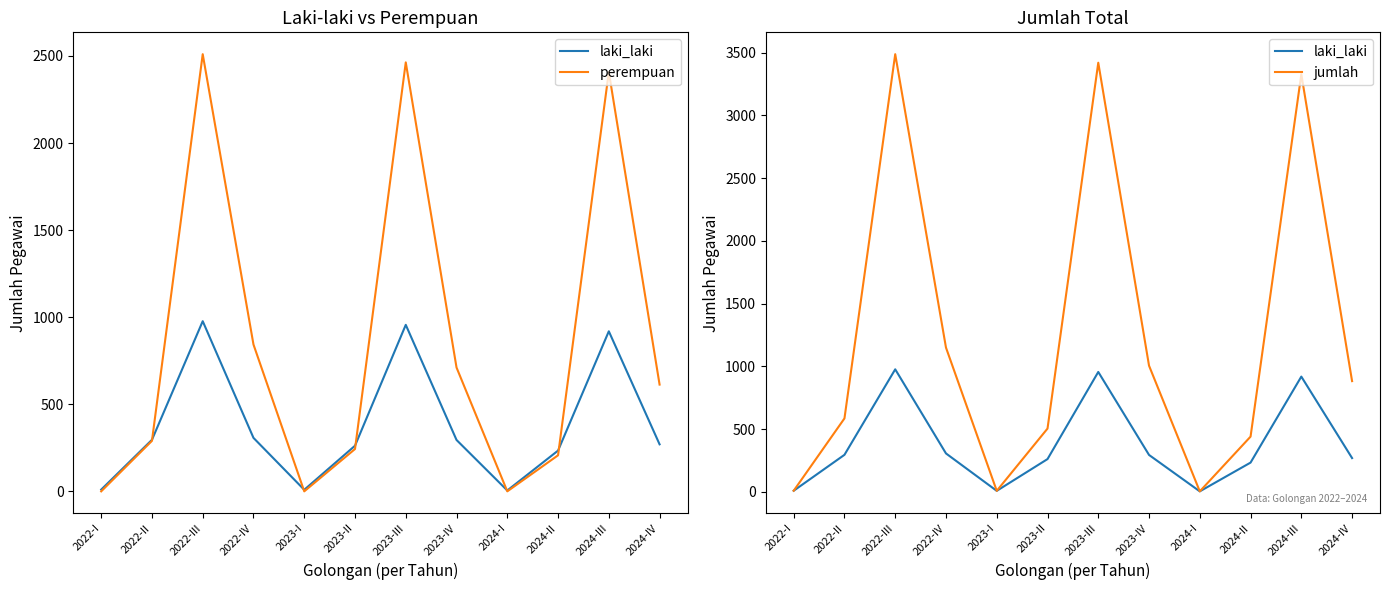

List the labels in order of laki_laki value, smallest first.

2024-I, 2023-I, 2022-I, 2024-II, 2023-II, 2024-IV, 2023-IV, 2022-II, 2022-IV, 2024-III, 2023-III, 2022-III